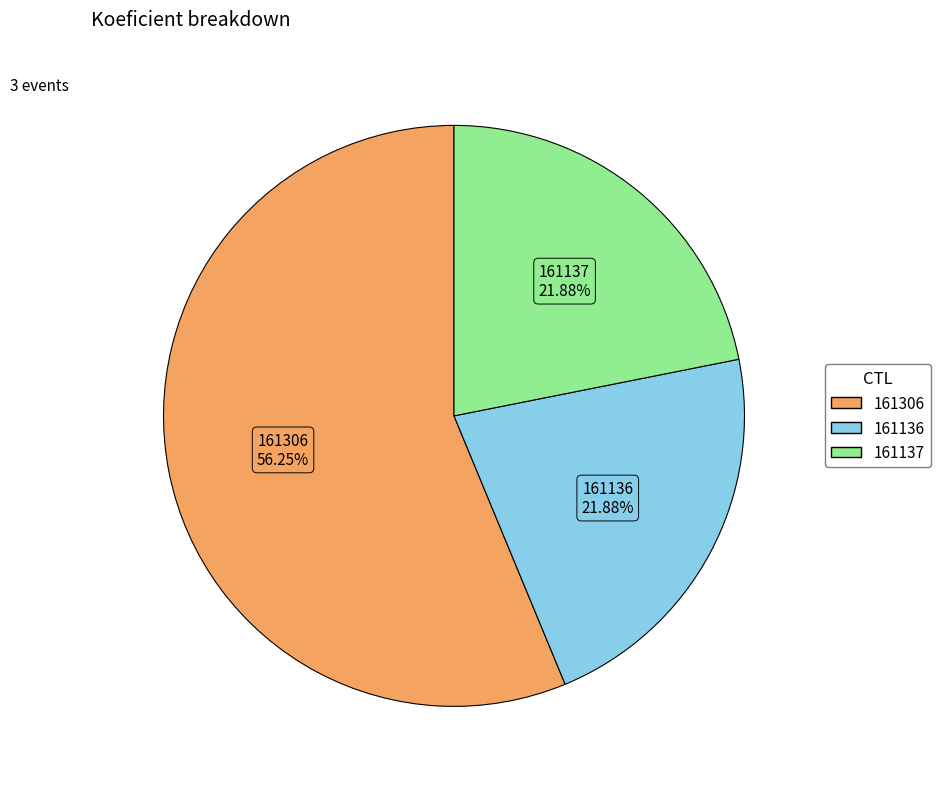

What portion of the pie excludes 161136?

78.1%